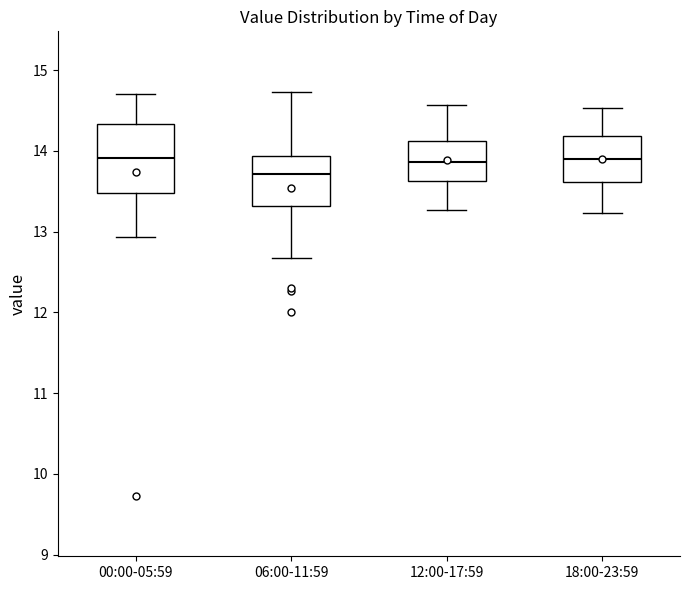

Where is the lower edge of the box for 00:00-05:59 on the y-axis? The values are not printed on the chart, so give them approximately, as read against the axis.

13.5